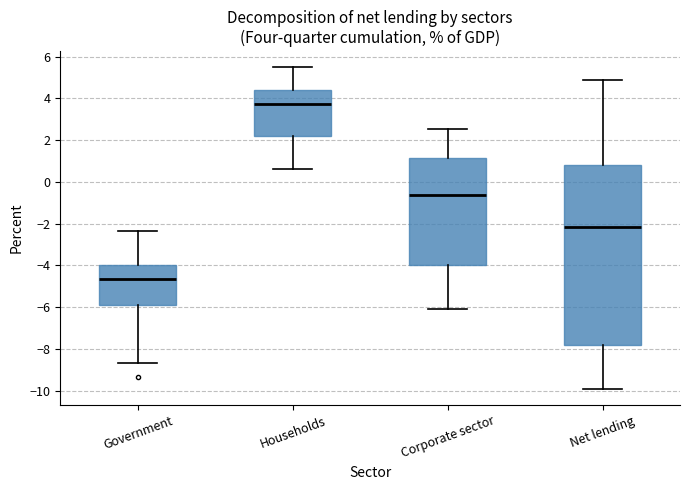

Which box's median line is the highest?

Households